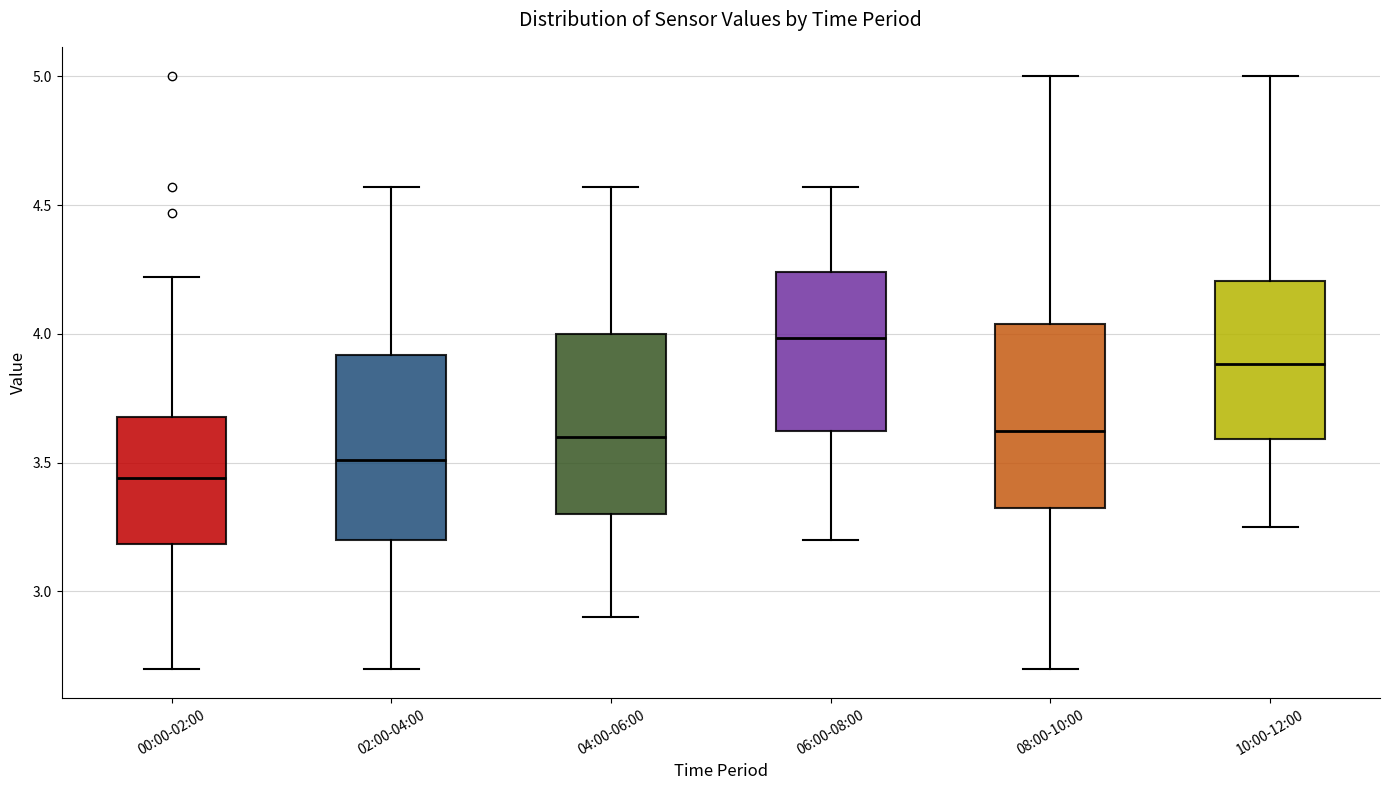

Where does the lower whisker of the box for 02:00-04:00 end on the y-axis? The values are not printed on the chart, so give them approximately, as read against the axis.

2.70